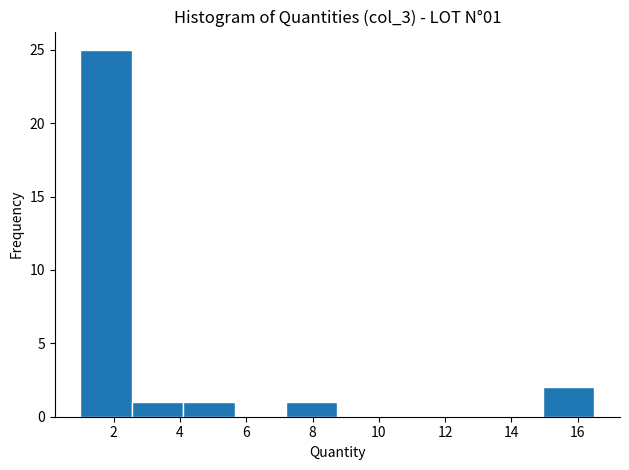

Which range on the x-axis has the tallest bar?

1.00 to 2.55